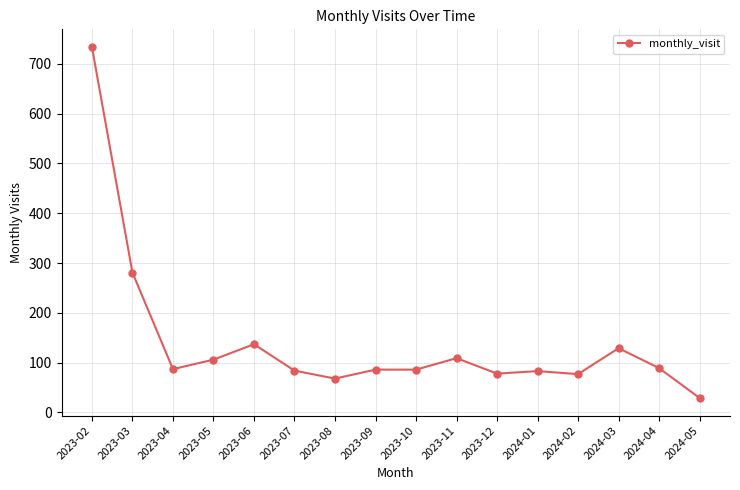

What is the change in value from 2023-04 to 2024-05?

-58